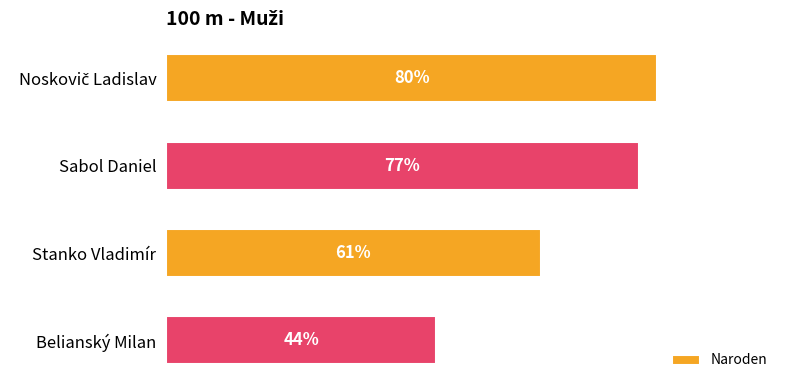

What is the label of the 3rd bar from the bottom?

Sabol Daniel